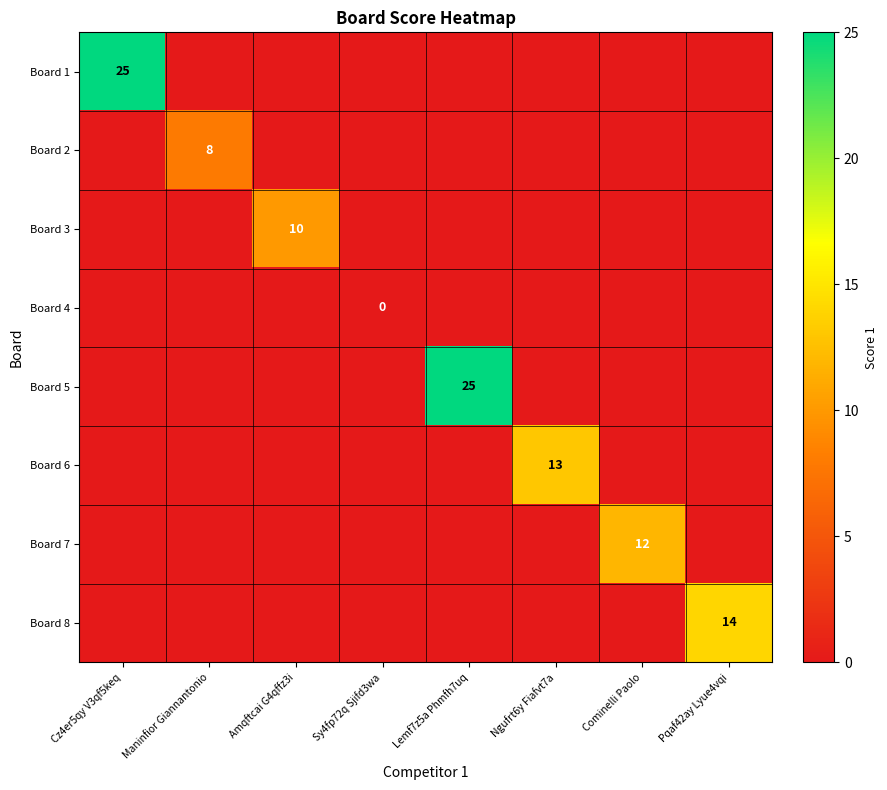

The Board 7 series shows 12 at Cominelli Paolo. True or false?

True